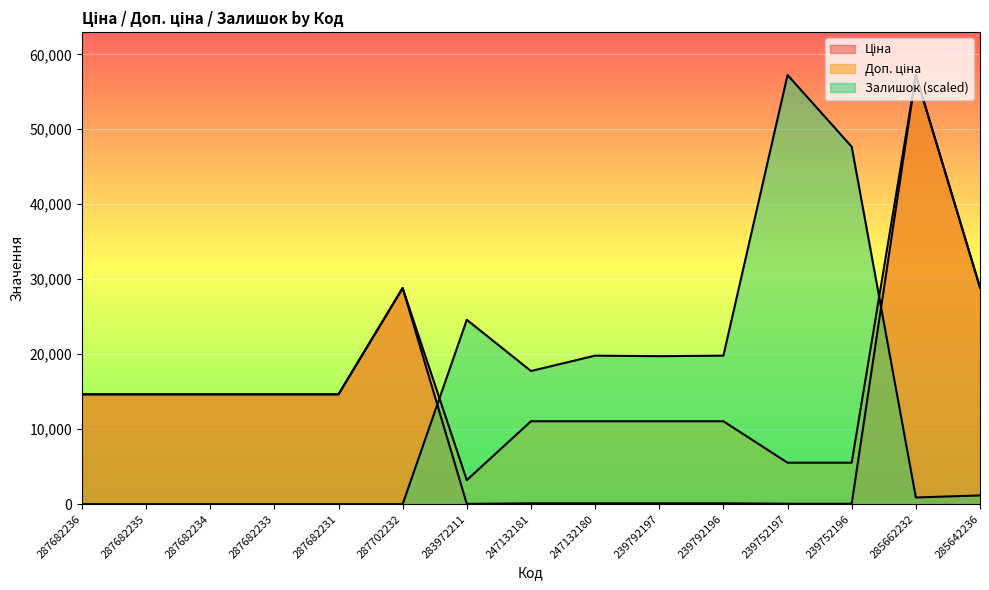

What position from the left is 247132180?

9